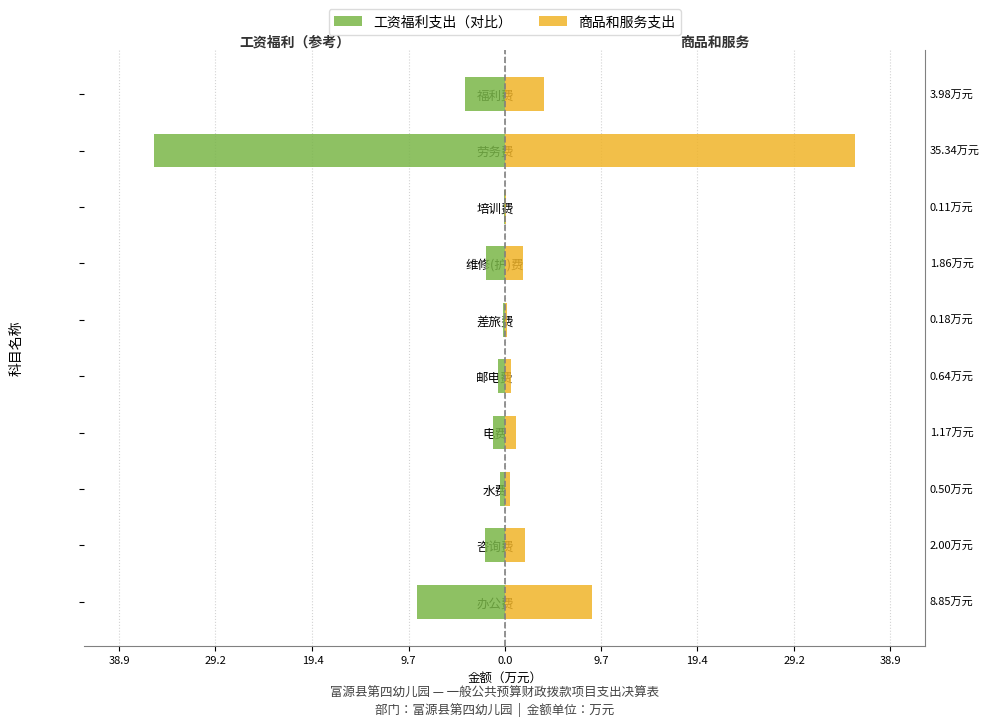

What is the sum of the 工资福利支出（对比） values at 差旅费 and 劳务费?

-35.5